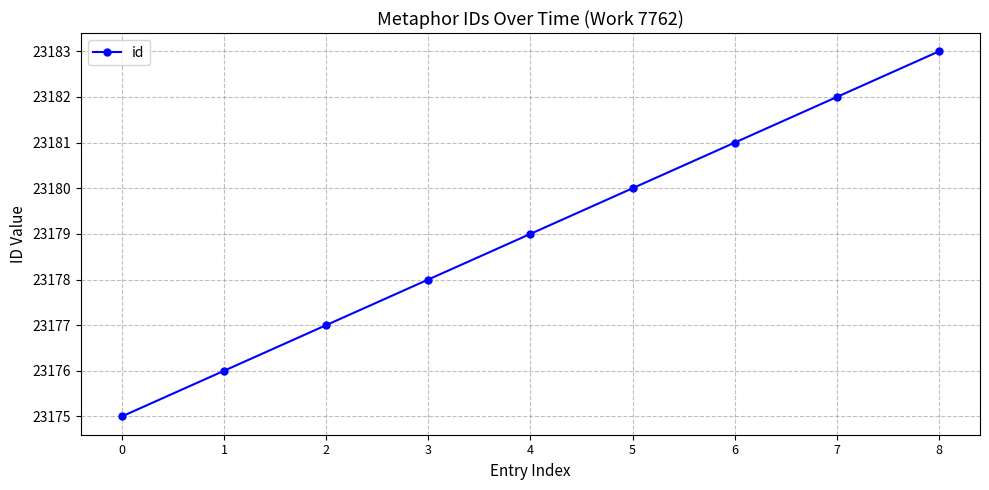

Between 4 and 6, which is larger?

6